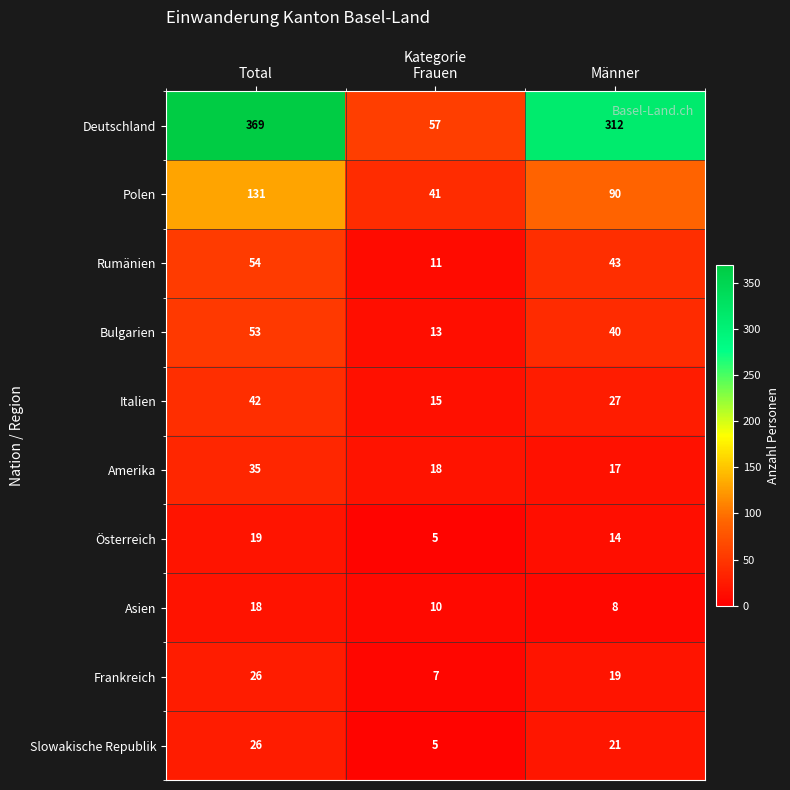

What is the average value of the Slowakische Republik series?

17